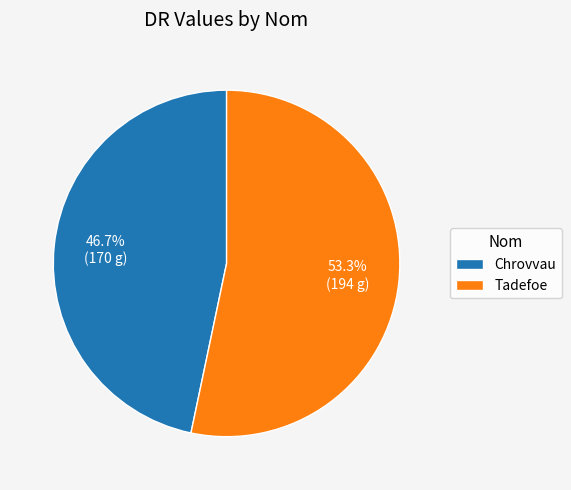

Which category has the smallest portion of the pie?

Chrovvau